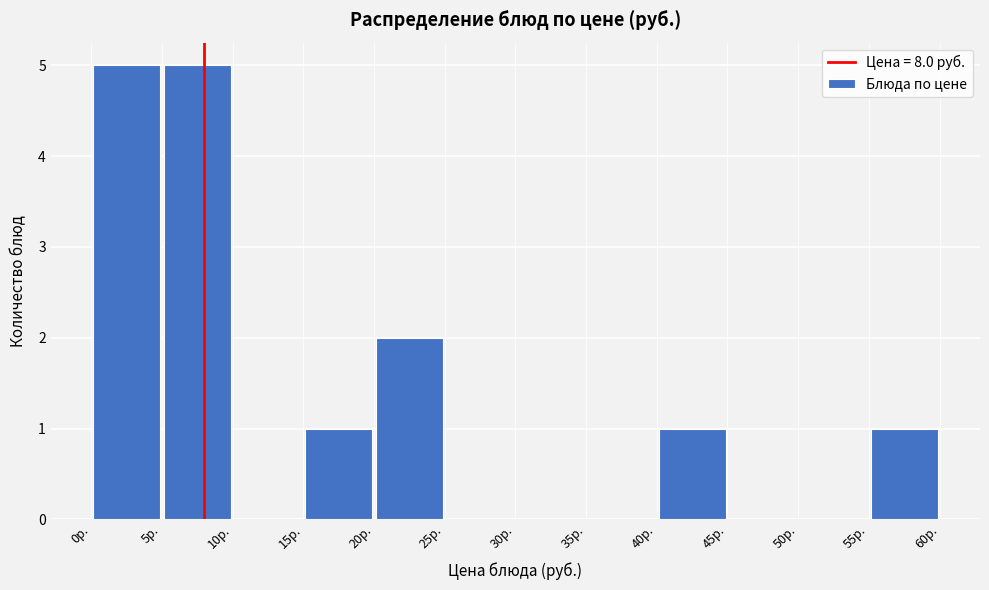

Reading left to right, list every bar in this chart as the range it spans on the x-axis followed by its height. The values are not printed on the chart, so give them approximately, as read against the axis.

0 to 5: 5
5 to 10: 5
10 to 15: 0
15 to 20: 1
20 to 25: 2
25 to 30: 0
30 to 35: 0
35 to 40: 0
40 to 45: 1
45 to 50: 0
50 to 55: 0
55 to 60: 1